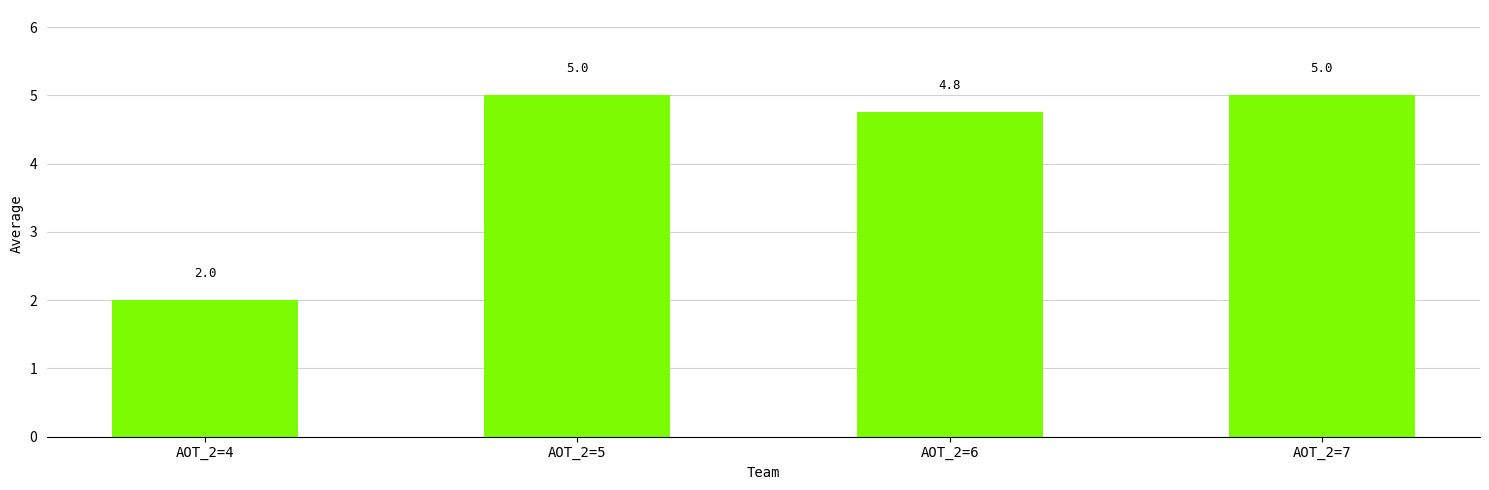

Which has a higher value, AOT_2=7 or AOT_2=4?

AOT_2=7